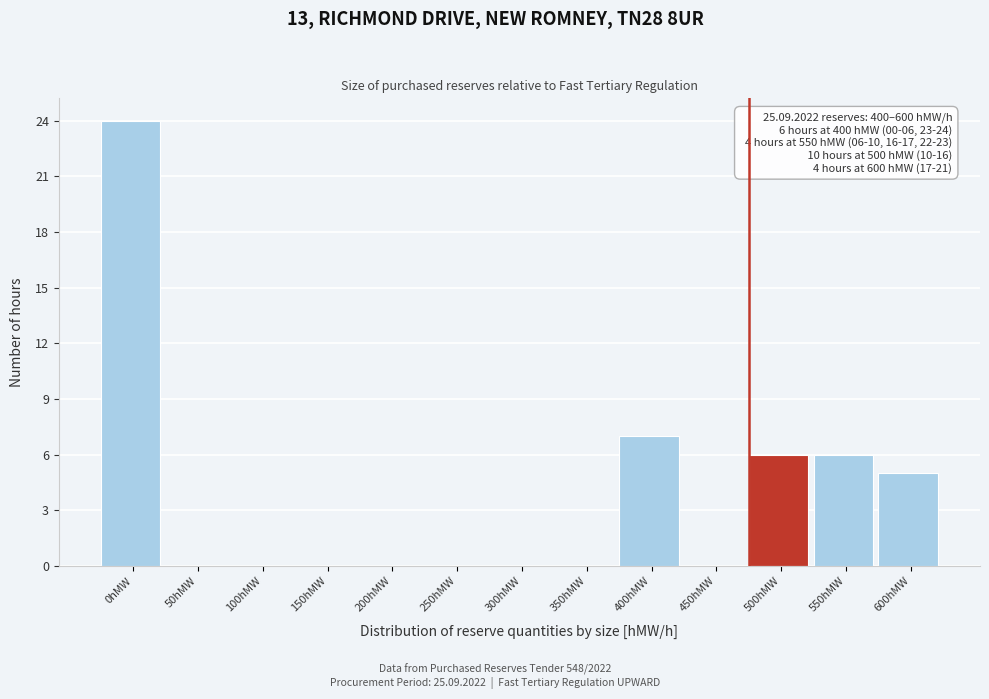

Reading right to left, extract all data points from this chart.

600hMW=5	550hMW=6	500hMW=6	450hMW=0	400hMW=7	350hMW=0	300hMW=0	250hMW=0	200hMW=0	150hMW=0	100hMW=0	50hMW=0	0hMW=24